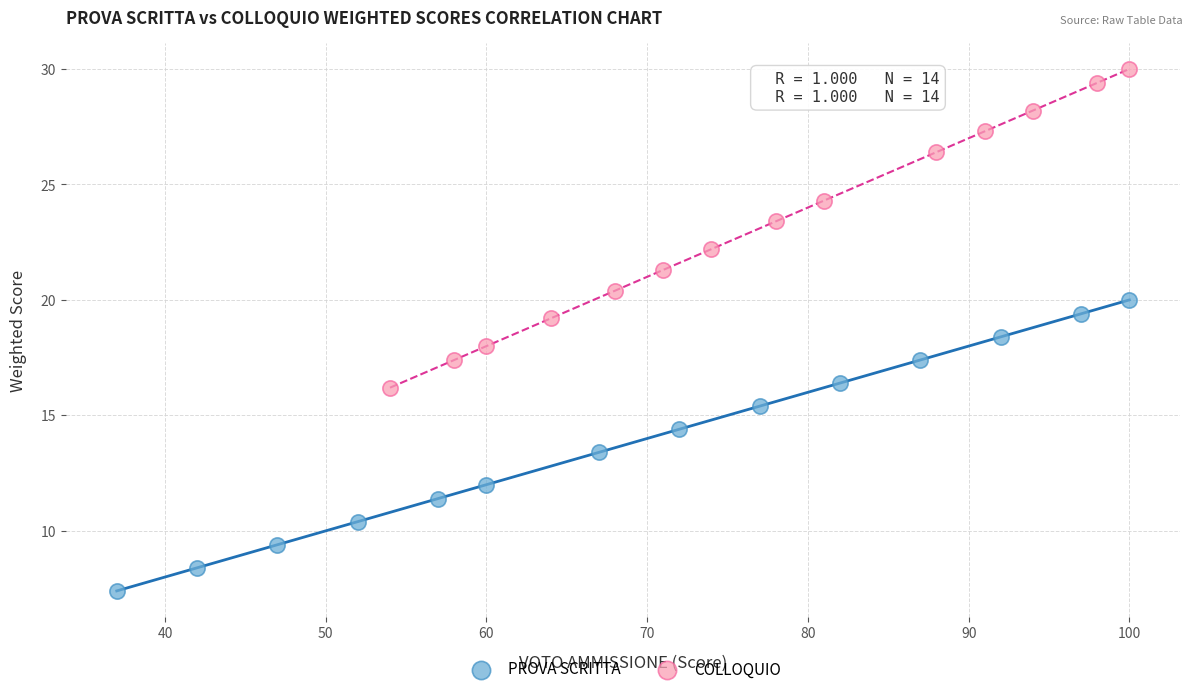

Which series has the widest spread of Y values?

COLLOQUIO